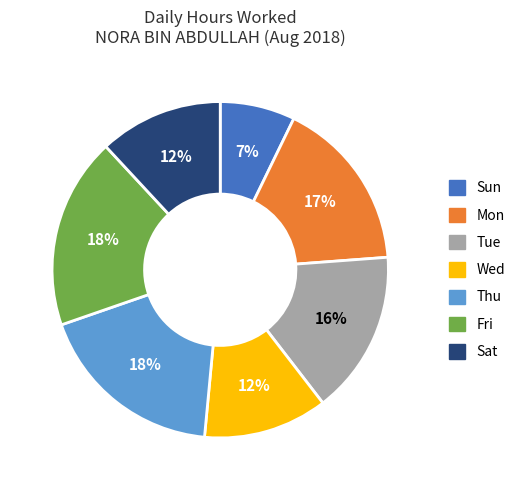

Is there any slice that represents more than half of the pie?

No